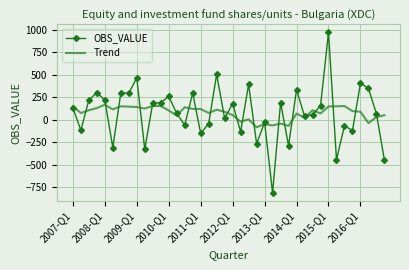

What is the highest value of the Trend series?

167.1